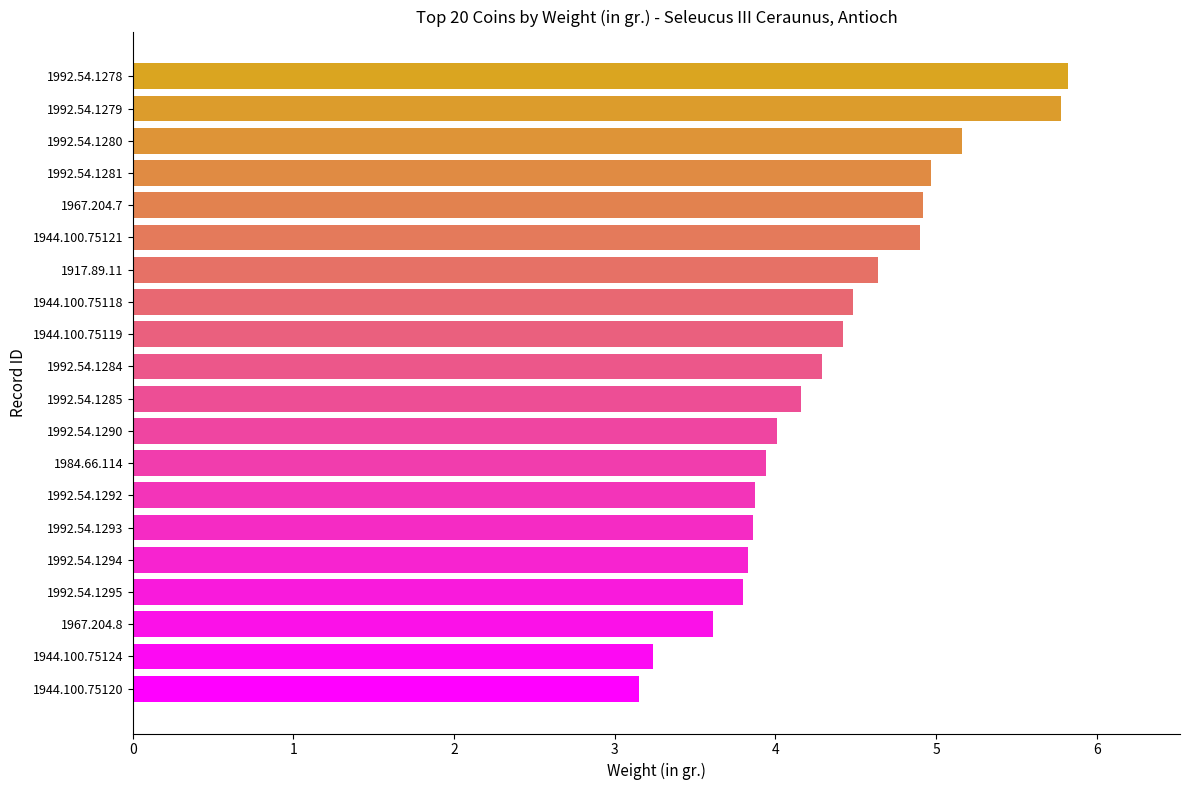

Does the chart contain any negative values?

No